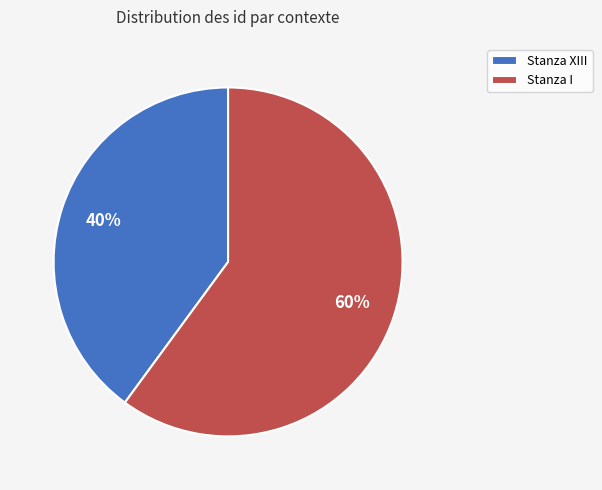

What is the smallest slice in the pie chart?

Stanza XIII